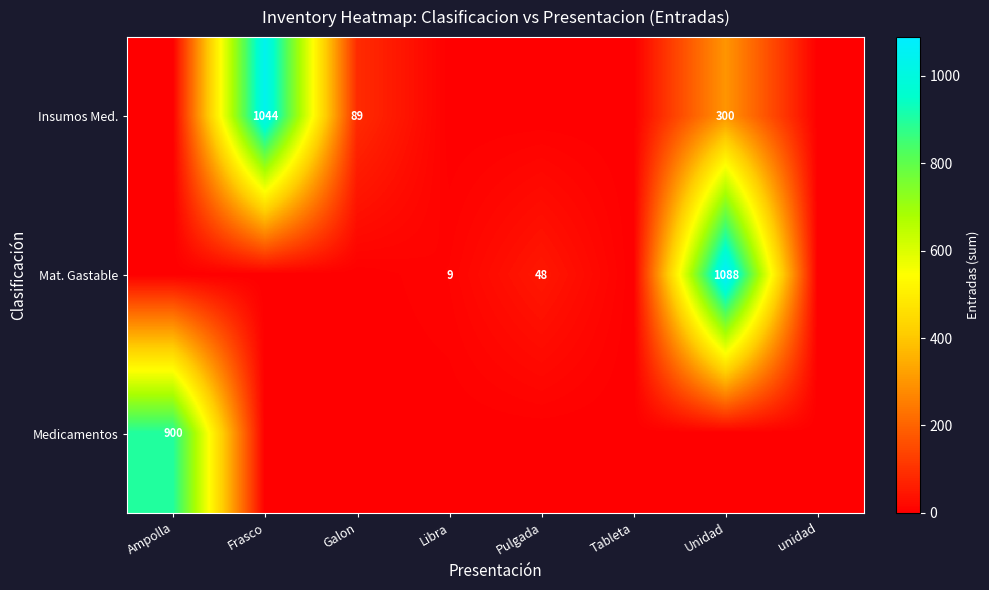

What is the sum of all Mat. Gastable values?

1145